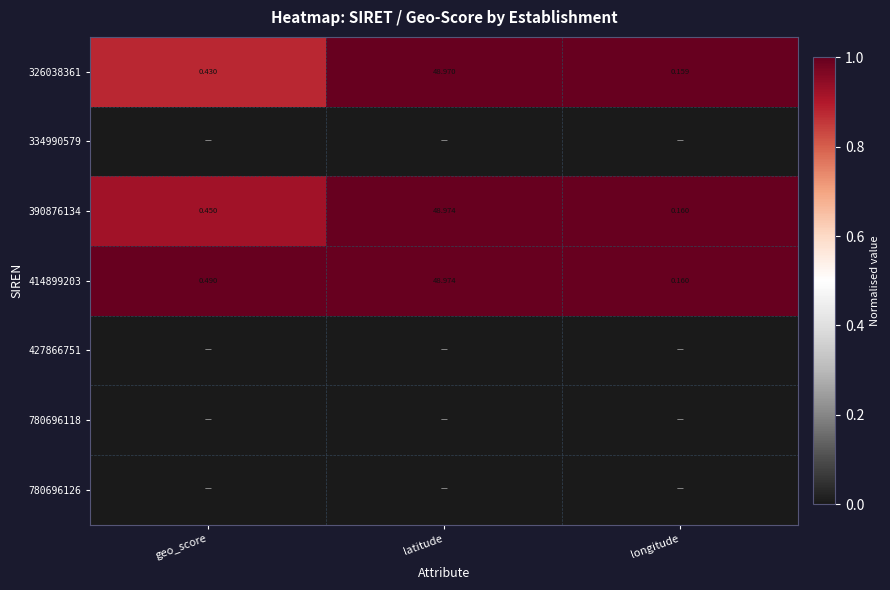

Which category has the highest value across all series?

latitude